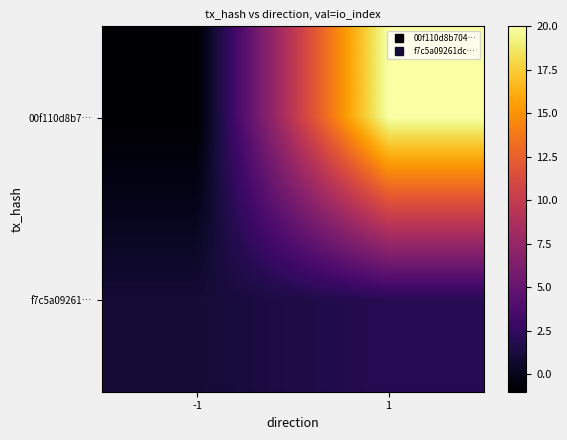

What is the spread (max minus min) of values at -1?

2